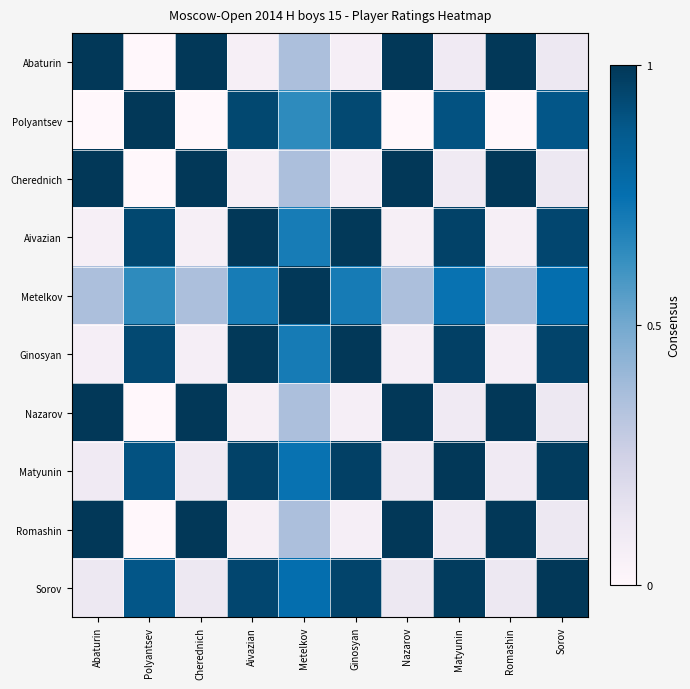

List the series in order of their peak value, lowest first.

Abaturin, Polyantsev, Cherednich, Aivazian, Metelkov, Ginosyan, Nazarov, Matyunin, Romashin, Sorov